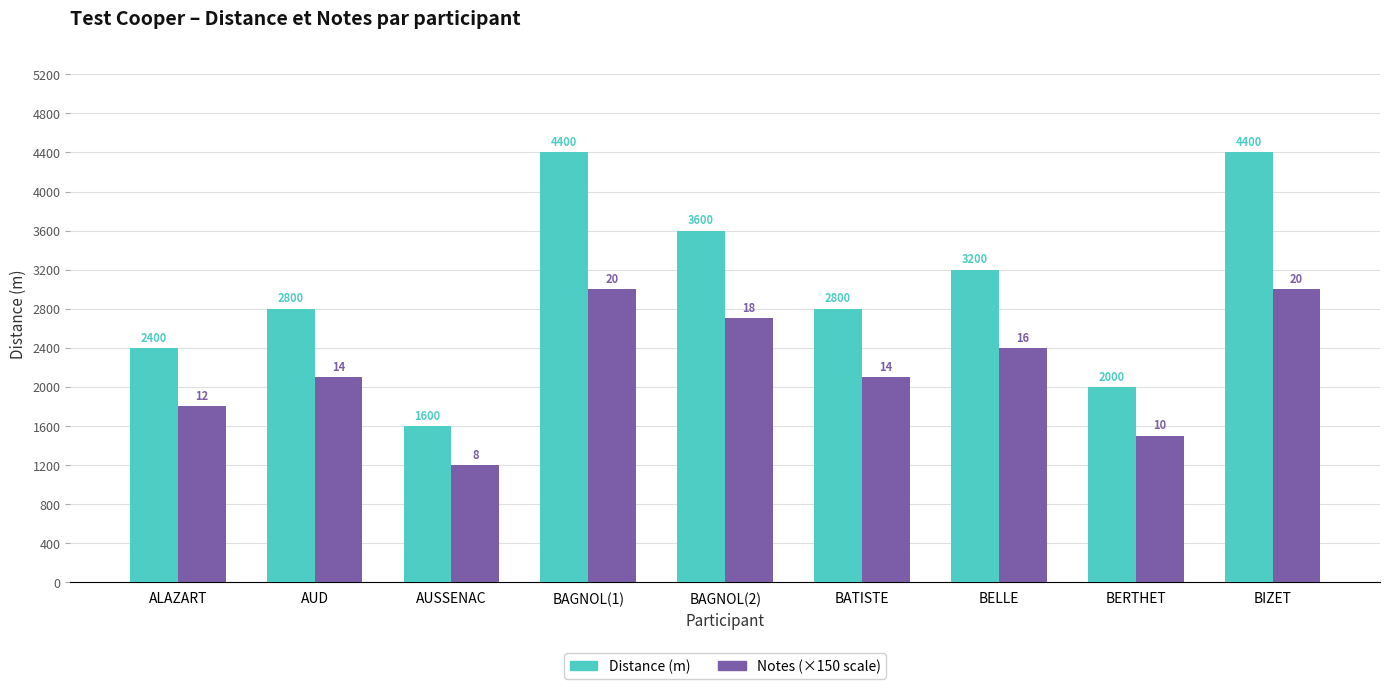

Reading right to left, extract all data points from this chart.

Distance (m): BIZET=4400	BERTHET=2000	BELLE=3200	BATISTE=2800	BAGNOL(2)=3600	BAGNOL(1)=4400	AUSSENAC=1600	AUD=2800	ALAZART=2400
Notes: BIZET=3000	BERTHET=1500	BELLE=2400	BATISTE=2100	BAGNOL(2)=2700	BAGNOL(1)=3000	AUSSENAC=1200	AUD=2100	ALAZART=1800